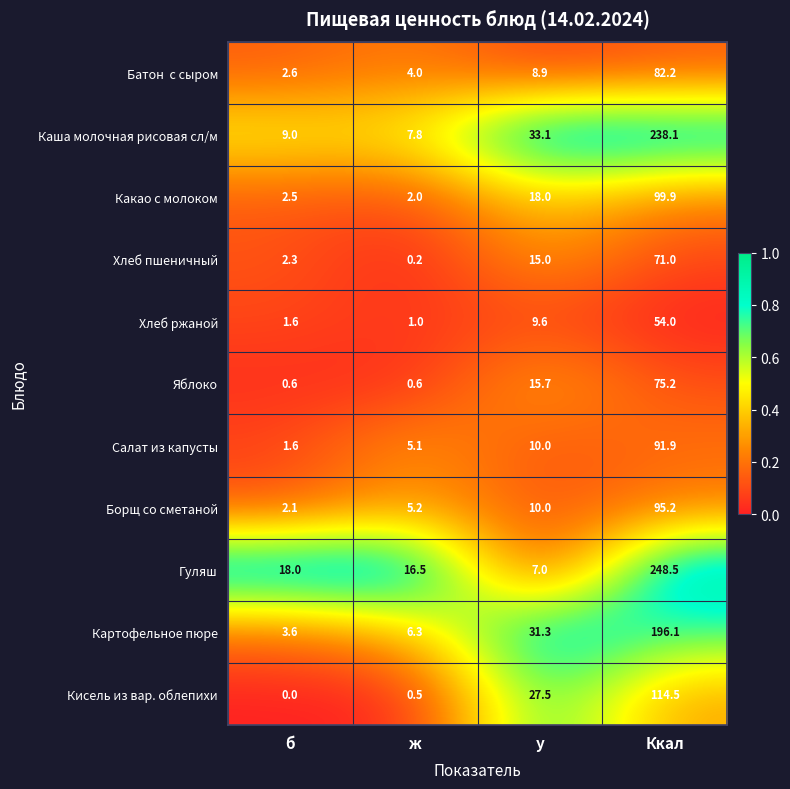

At how many categories does at least one series exceed 0?

4